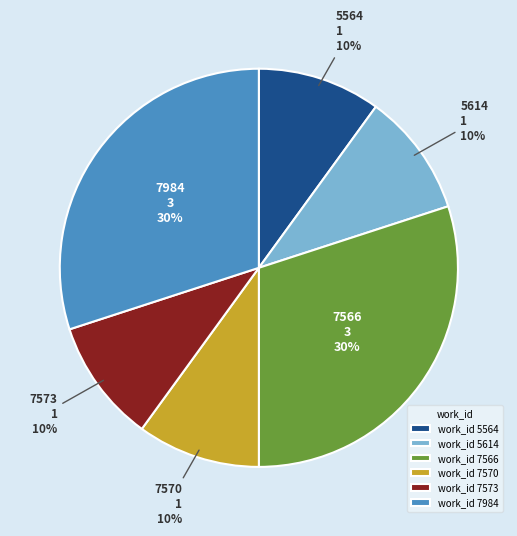

The work_id 7570 slice represents 3% of the pie. True or false?

False